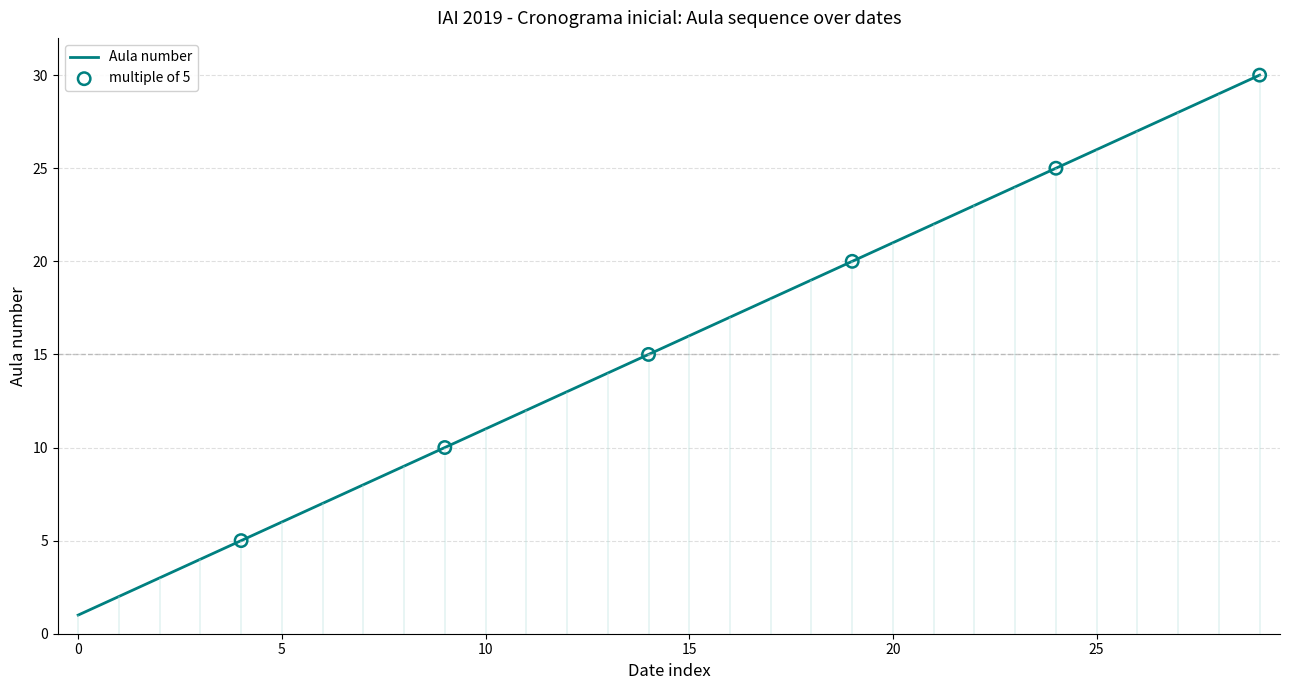

Between 2019-03-19 and 2019-04-11, which is larger?

2019-04-11